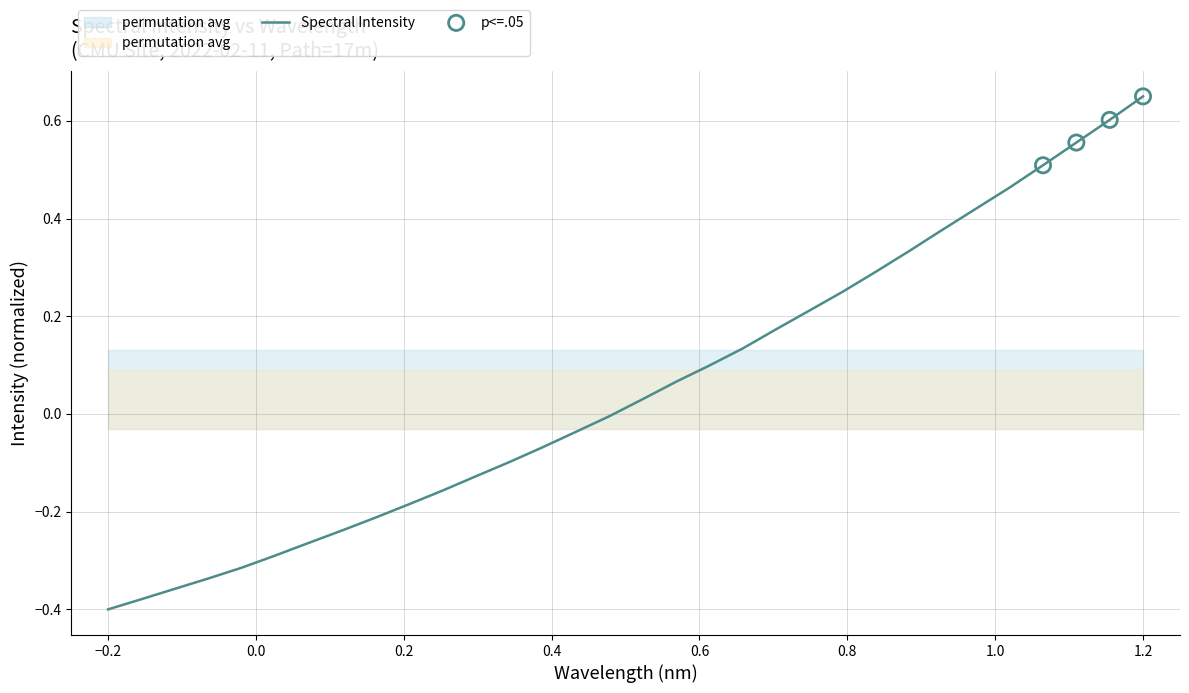

Which category has the highest value in the Spectral Intensity series?

1.2